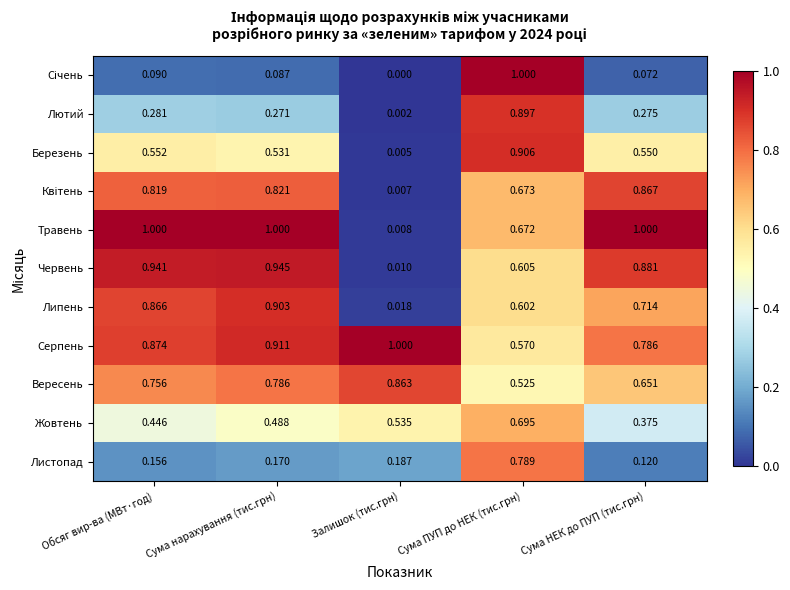

Which label corresponds to the smallest value in the chart?

Залишок (тис.грн)